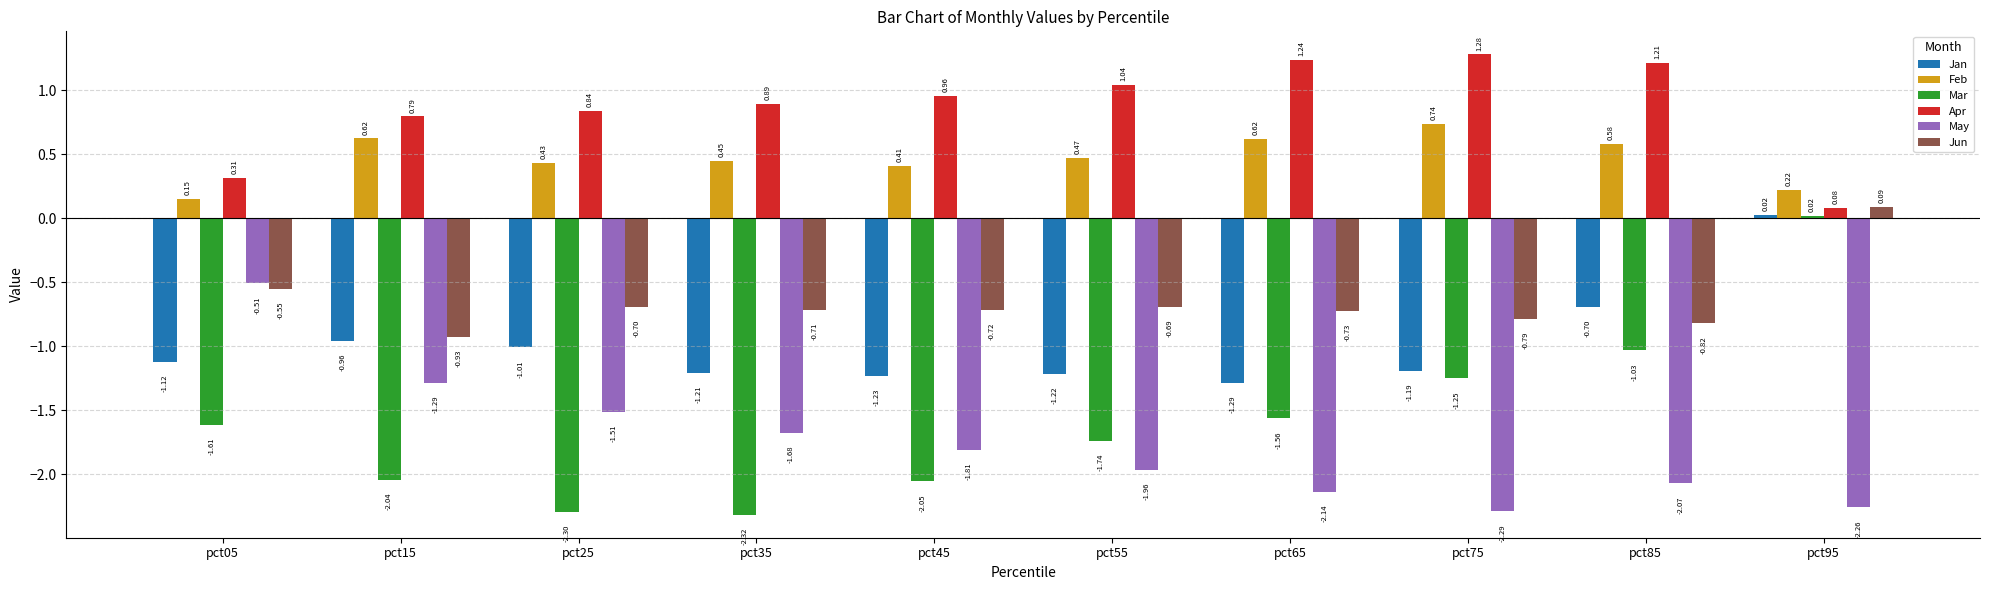

Which series has the largest total across all categories?

Apr